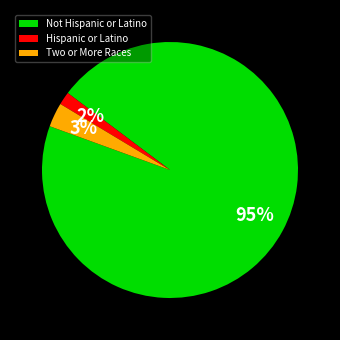

To the nearest percent, what is the average slice percentage?

33%